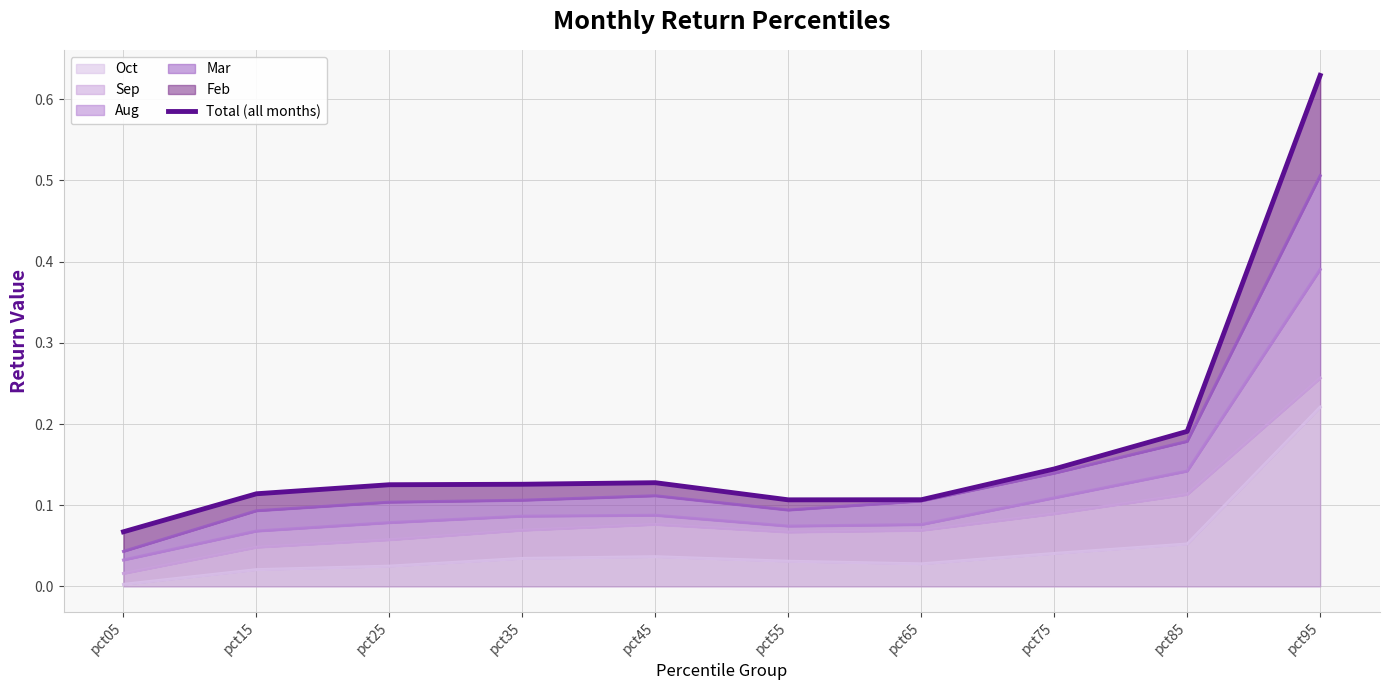

What is the value of the 8th point from the left?

0.1